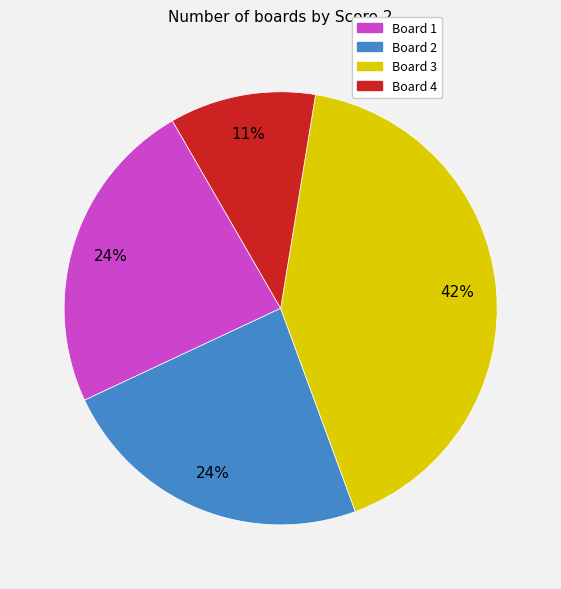

Count the number of slices in the pie.

4